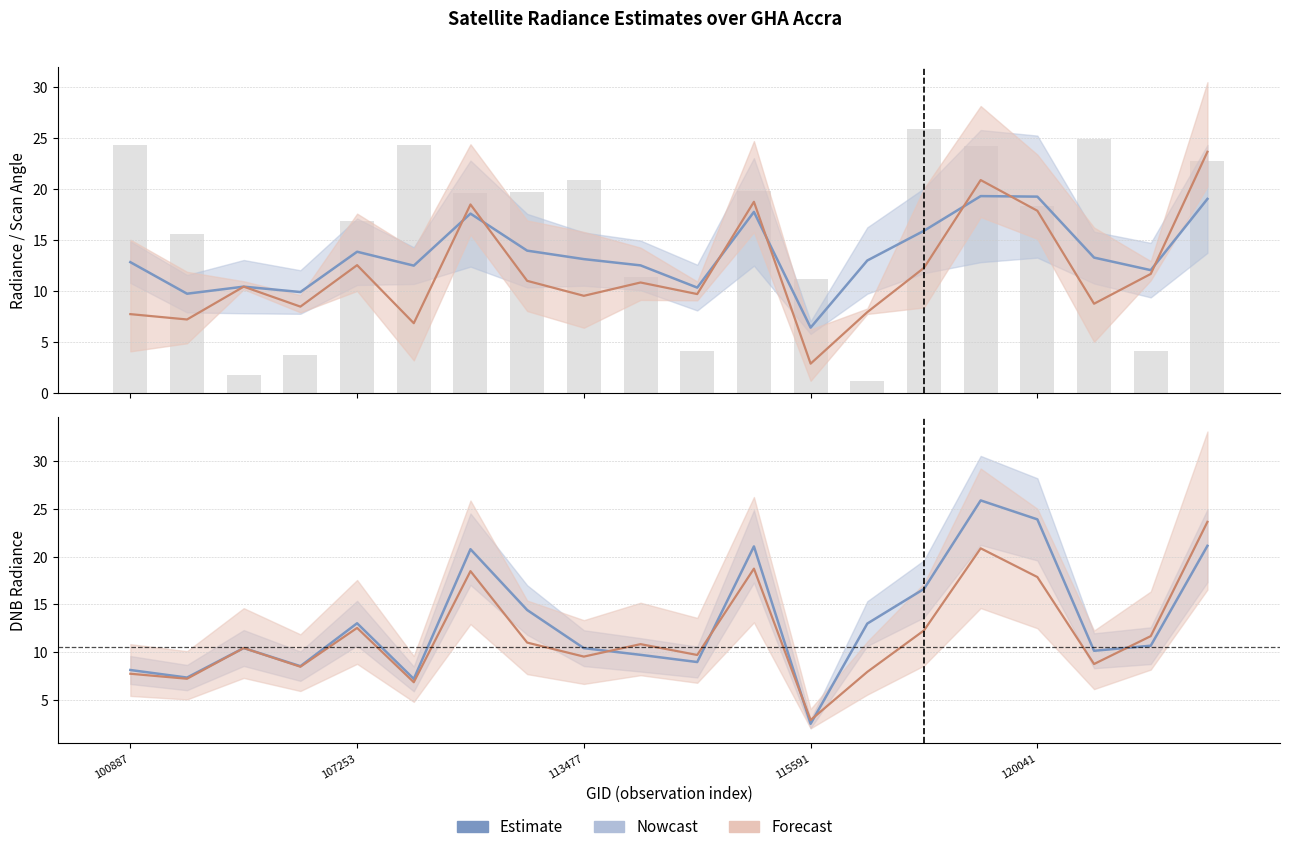

What is the difference between the maximum and second lowest values in the Estimate series?

18.7